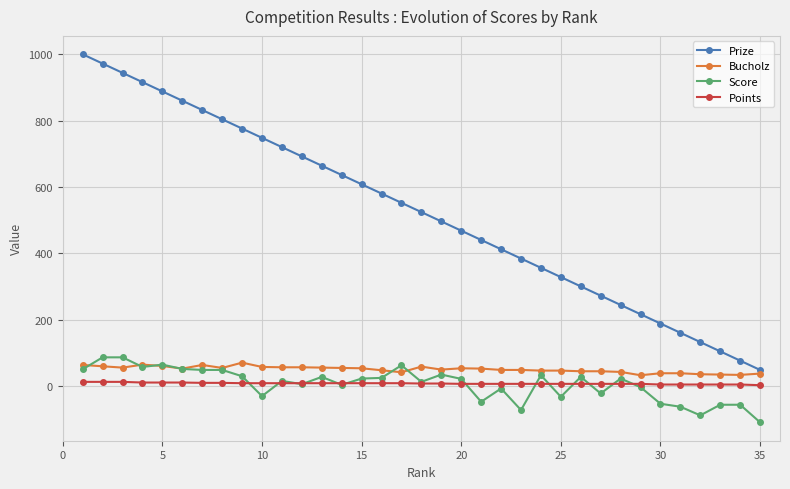

What is the difference between the second highest and second lowest values in the Points series?

8